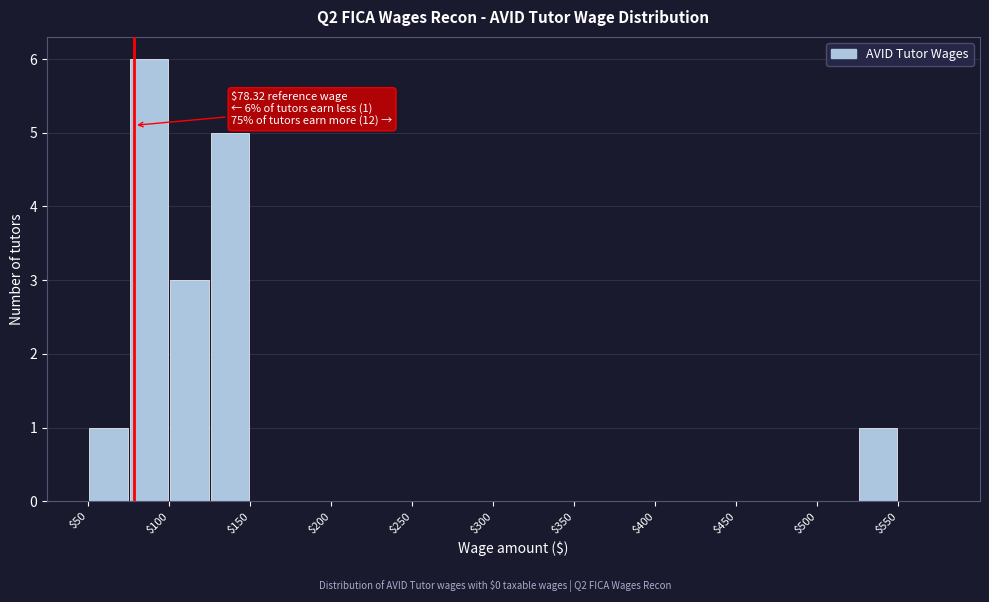

Which range on the x-axis has the tallest bar?

75 to 100